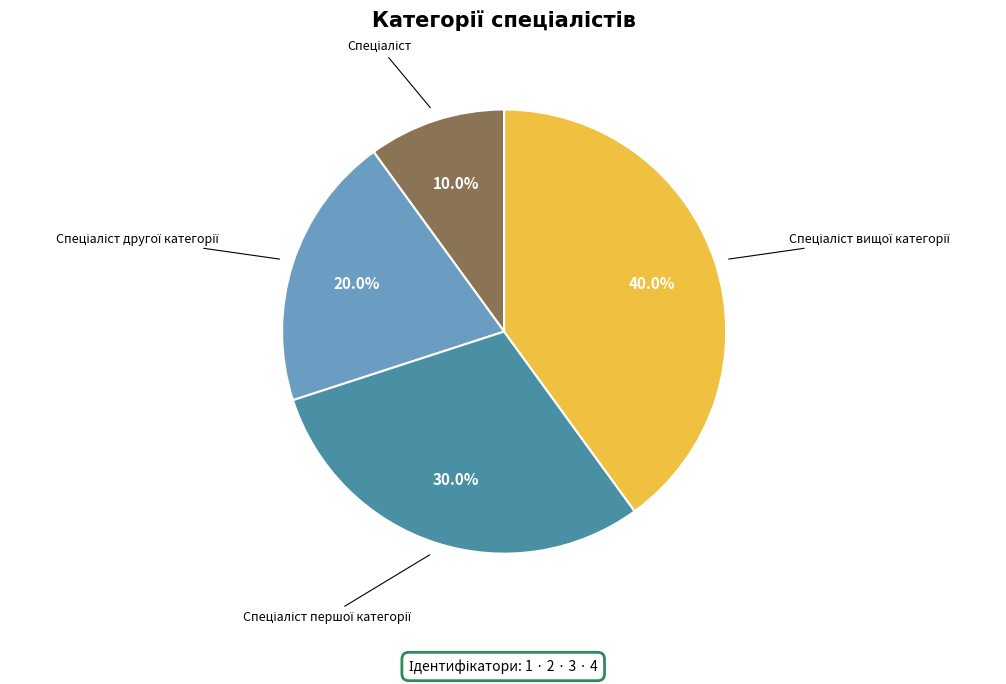

Is there any slice that represents more than half of the pie?

No